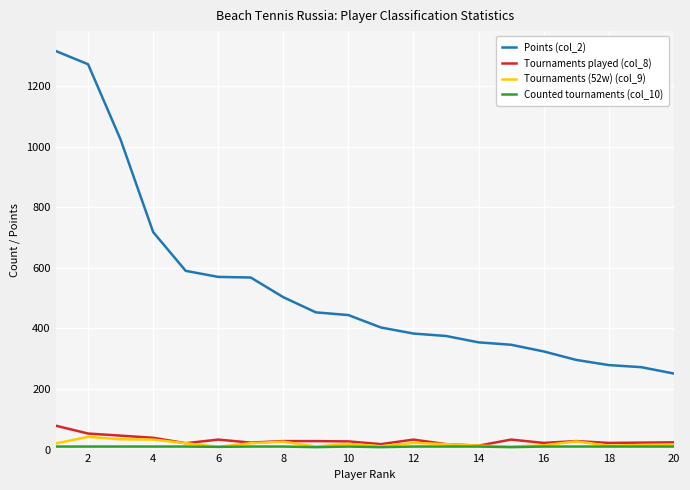

True or false: Tournaments (52w) (col_9) and Points (col_2) cross at least once.

False